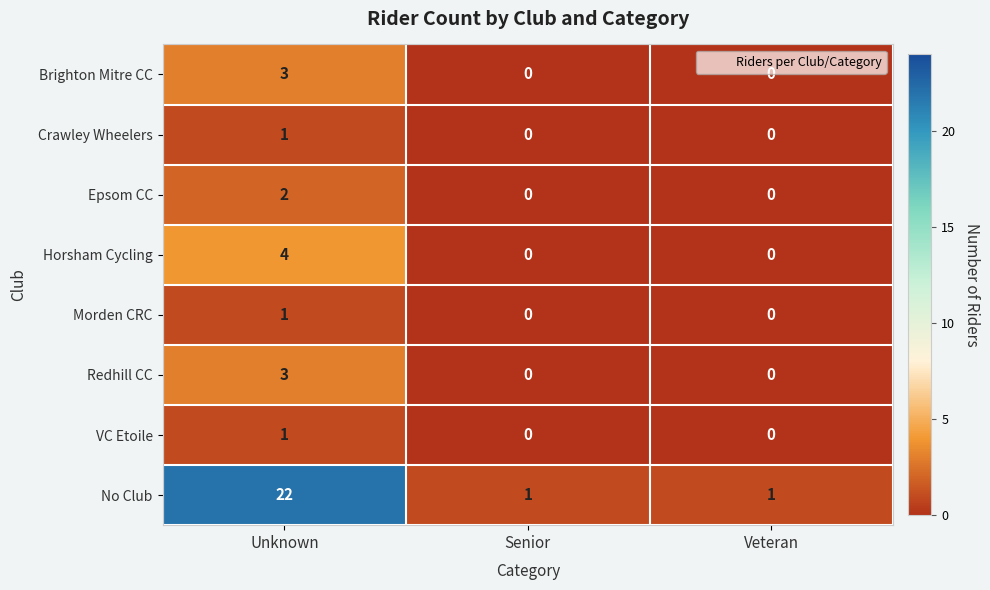

At how many categories does at least one series exceed 10?

1